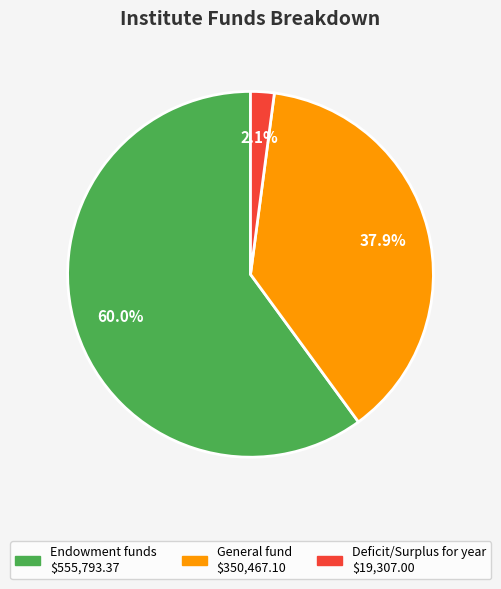

Do Deficit/Surplus for year and General fund together represent more than half of the pie?

No